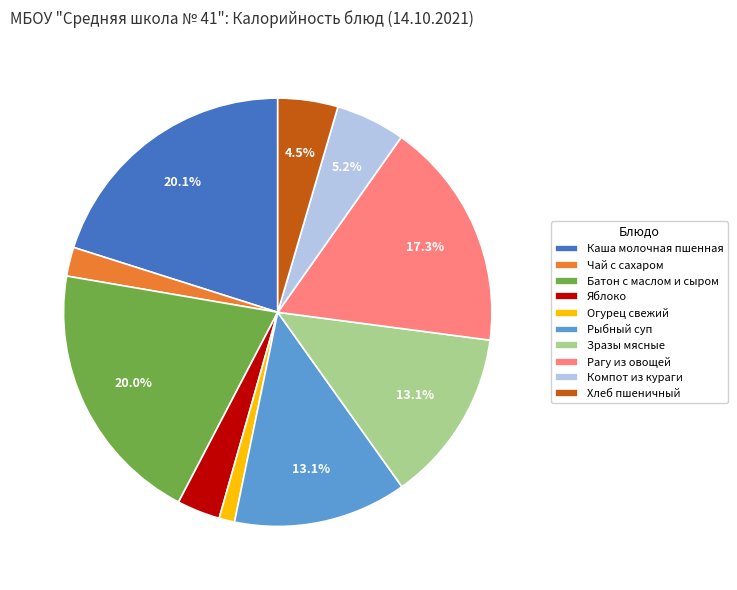

Between Рагу из овощей and Рыбный суп, which is larger?

Рагу из овощей